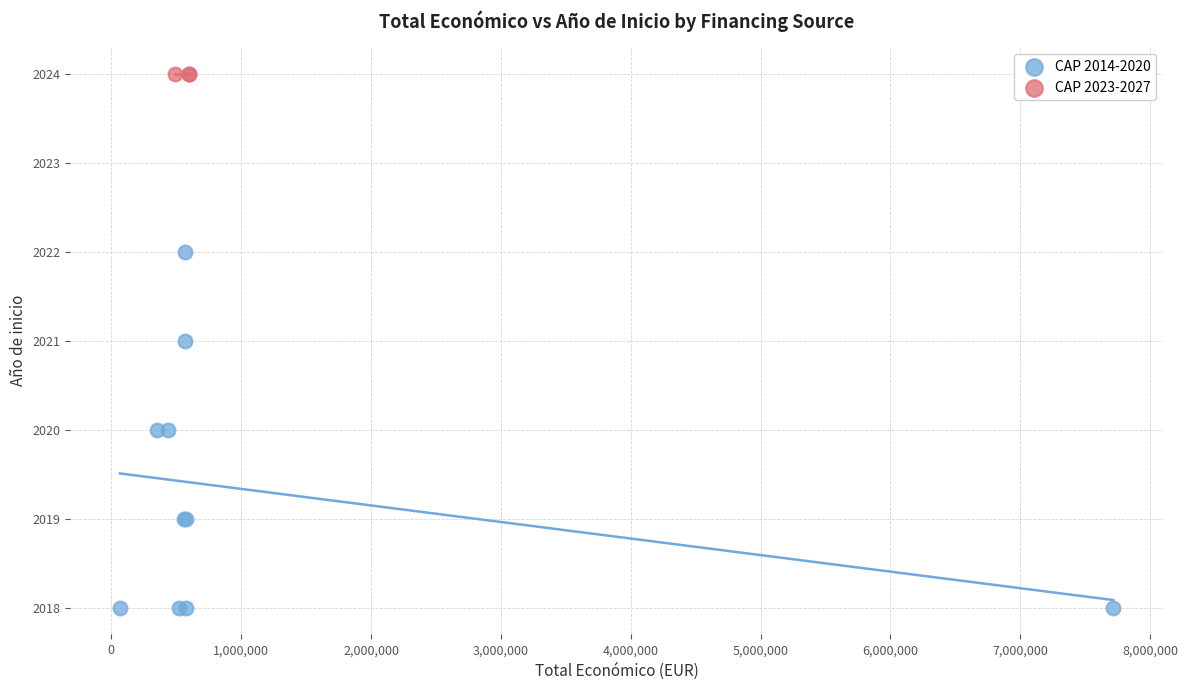

Which series contains the highest Y value?

CAP 2023-2027